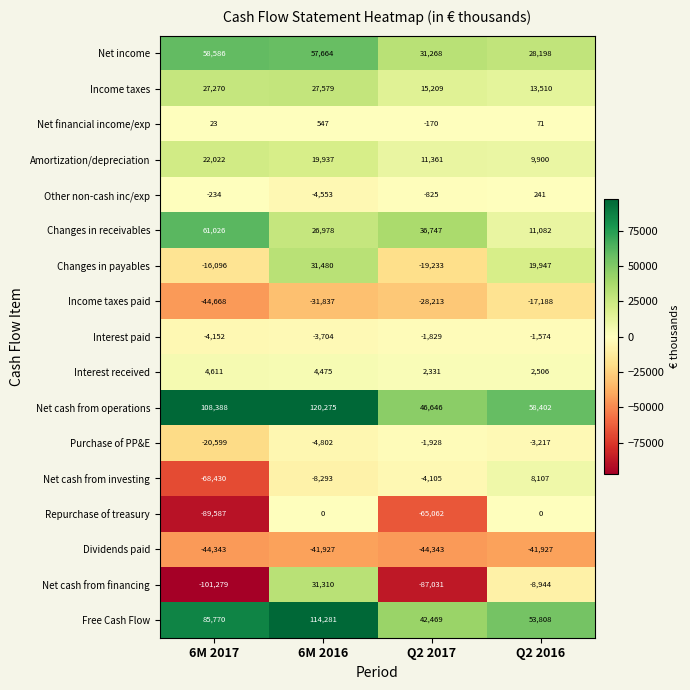

At which label is Net cash from operations closest to 83460?

6M 2017